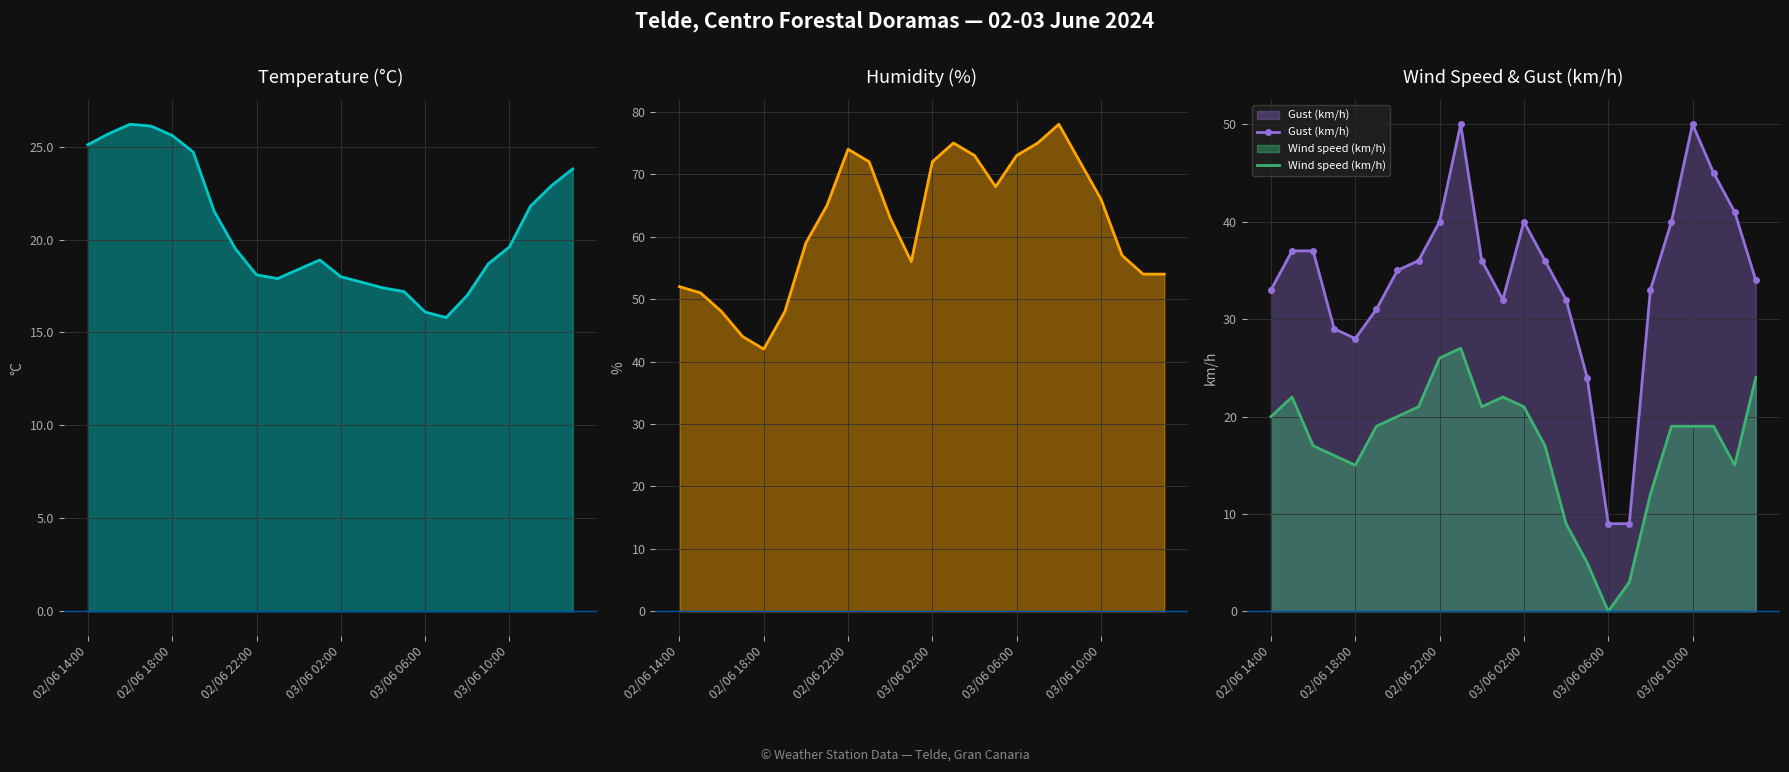

True or false: Temperature (C) and Gust (km/h) cross at least once.

True